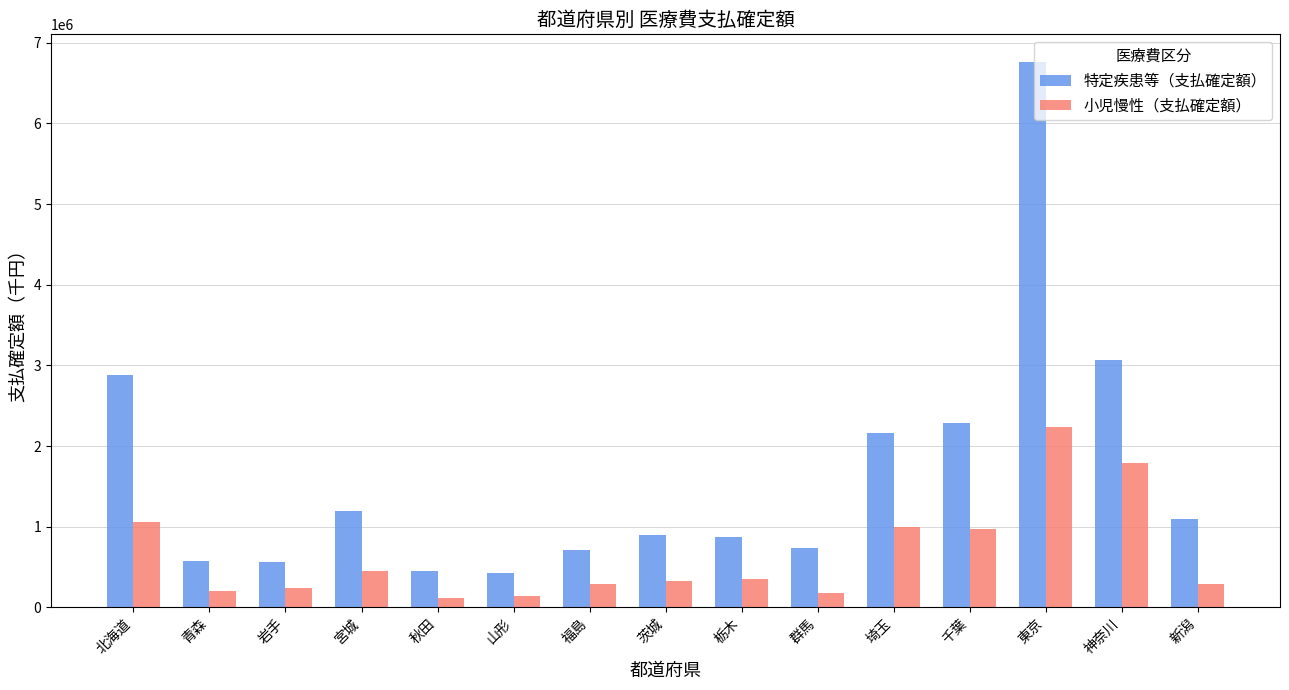

True or false: 小児慢性（支払確定額） has a value of 293162 at 新潟.

True